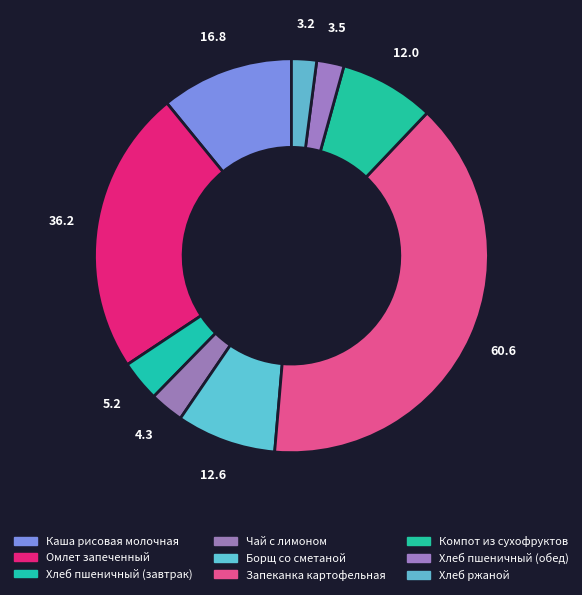

How many slices are in this pie chart?

9